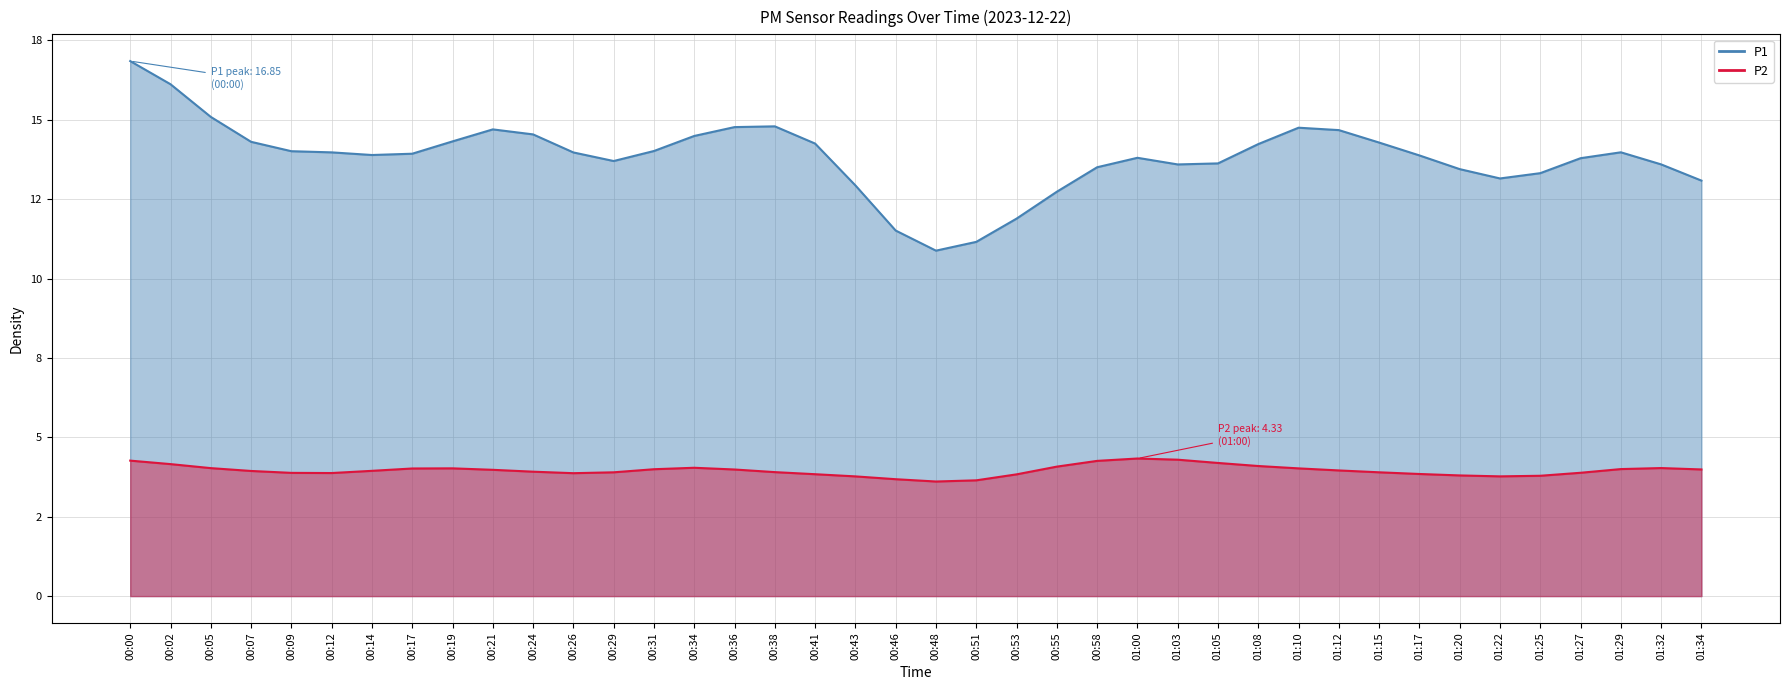

True or false: P2 and P1 cross at least once.

False